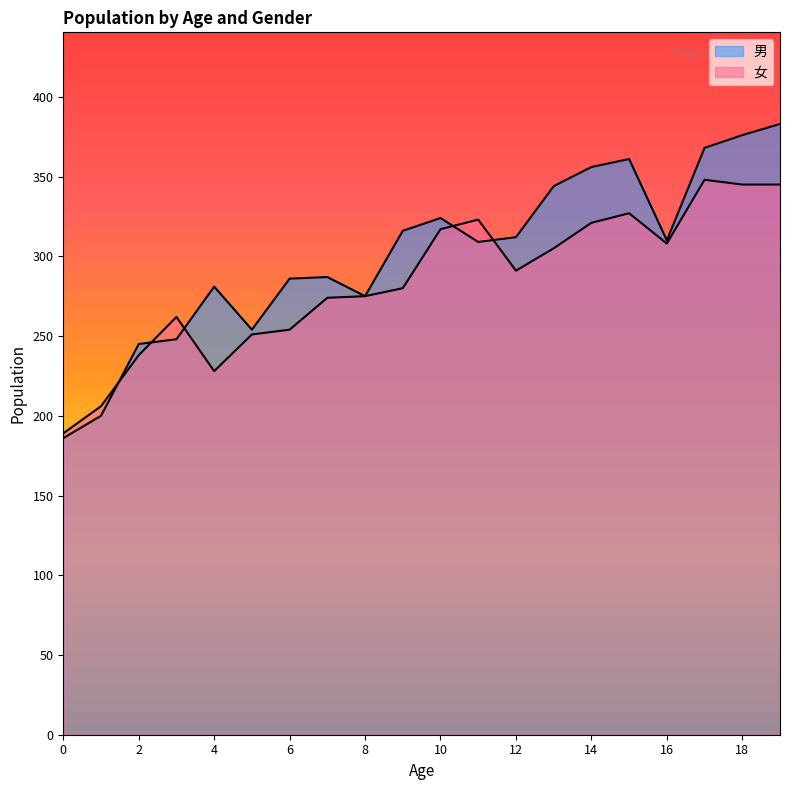

Reading right to left, list all the values displayed in this chart.

男: 383	376	368	310	361	356	344	312	309	324	316	275	287	286	254	281	248	245	200	186
女: 345	345	348	308	327	321	305	291	323	317	280	275	274	254	251	228	262	238	206	189